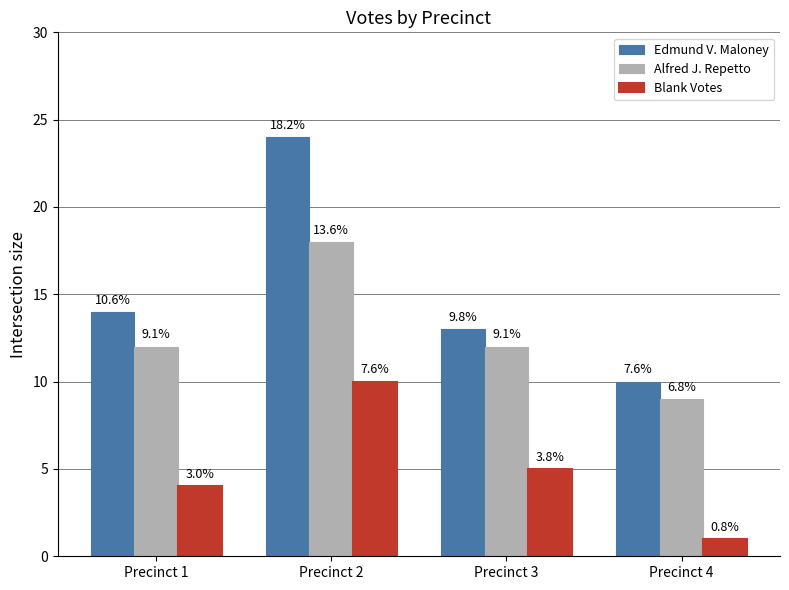

What is the highest value of the Edmund V. Maloney series?

24